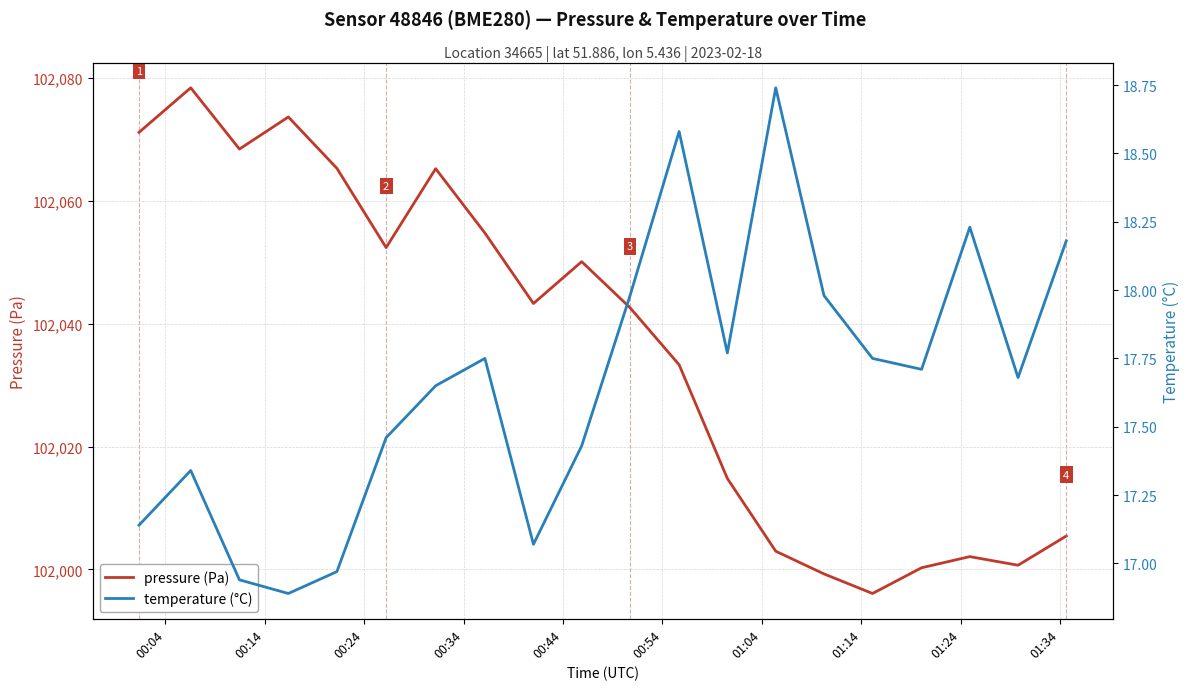

What is the difference between the second highest and second lowest values in the pressure (Pa) series?

74.4